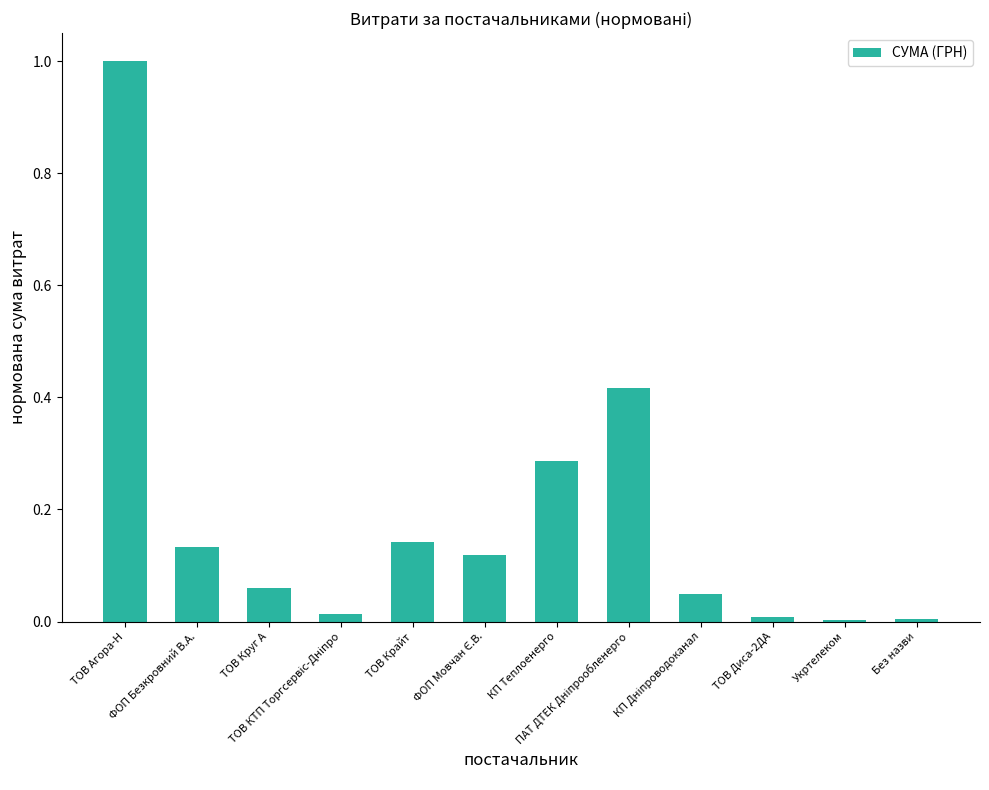

Is it true that the value at ТОВ Агора-Н is 1.0?

True